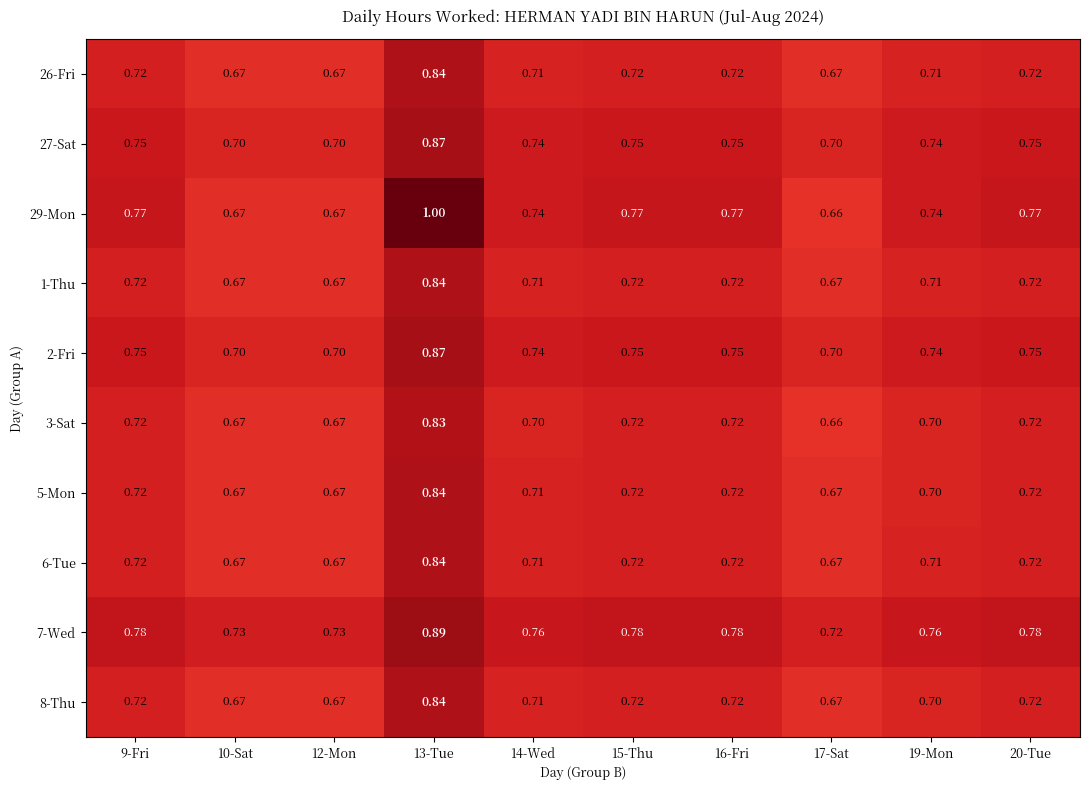

Is the value of 2-Fri at 13-Tue greater than the value of 27-Sat at 16-Fri?

Yes